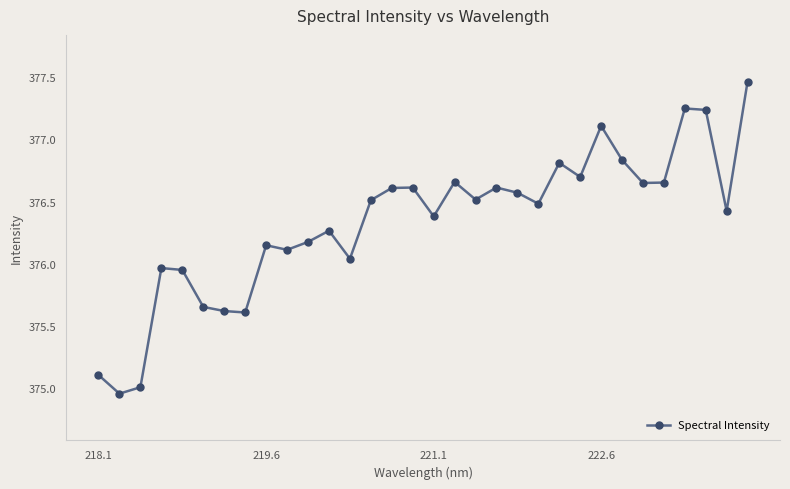

Is this an area chart (filled region under the line)?

No